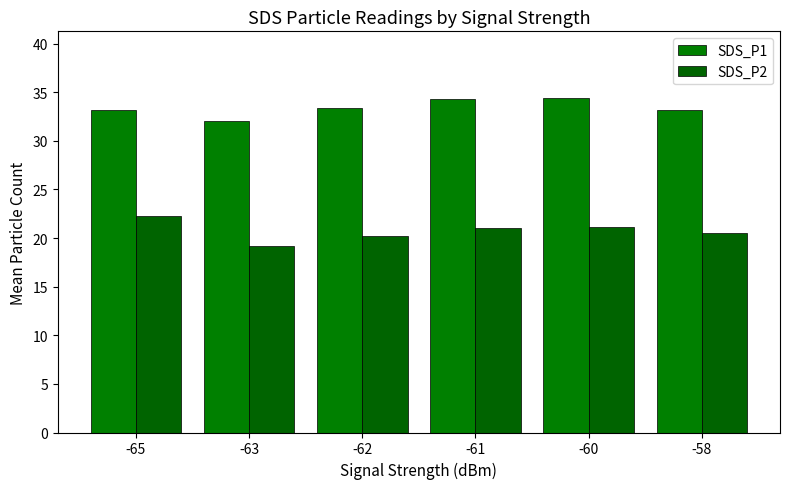

What is the average value of the SDS_P2 series?

20.7